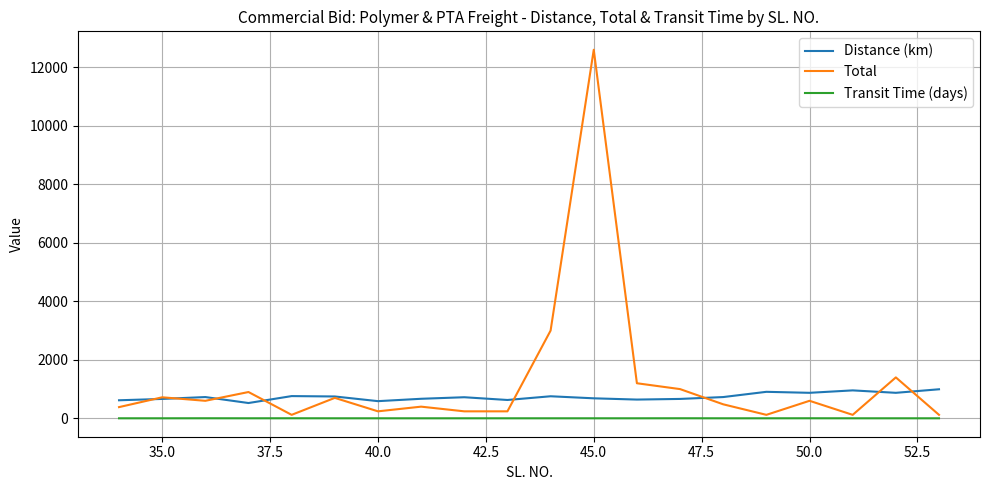

What is the sum of all Total values?

25184